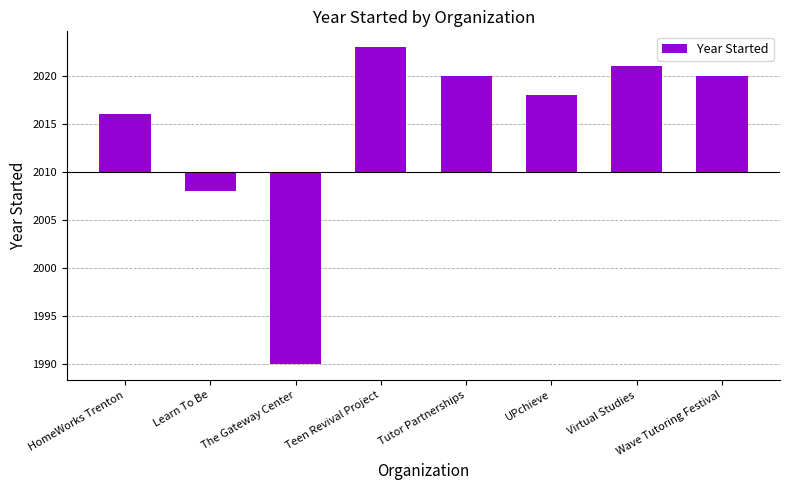

Reading left to right, what are all the values shown in this chart?

HomeWorks Trenton=6	Learn To Be=-2	The Gateway Center=-20	Teen Revival Project=13	Tutor Partnerships=10	UPchieve=8	Virtual Studies=11	Wave Tutoring Festival=10